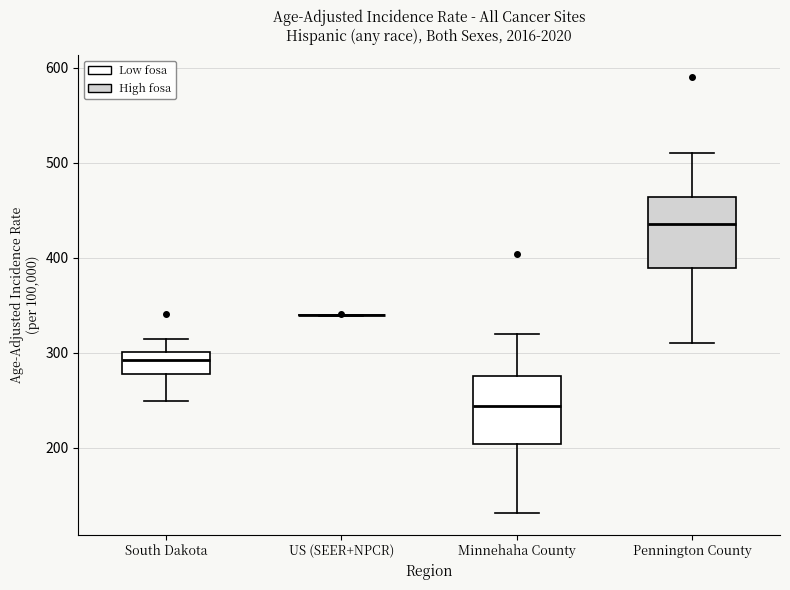

Where is the lower edge of the box for Pennington County on the y-axis? The values are not printed on the chart, so give them approximately, as read against the axis.

390